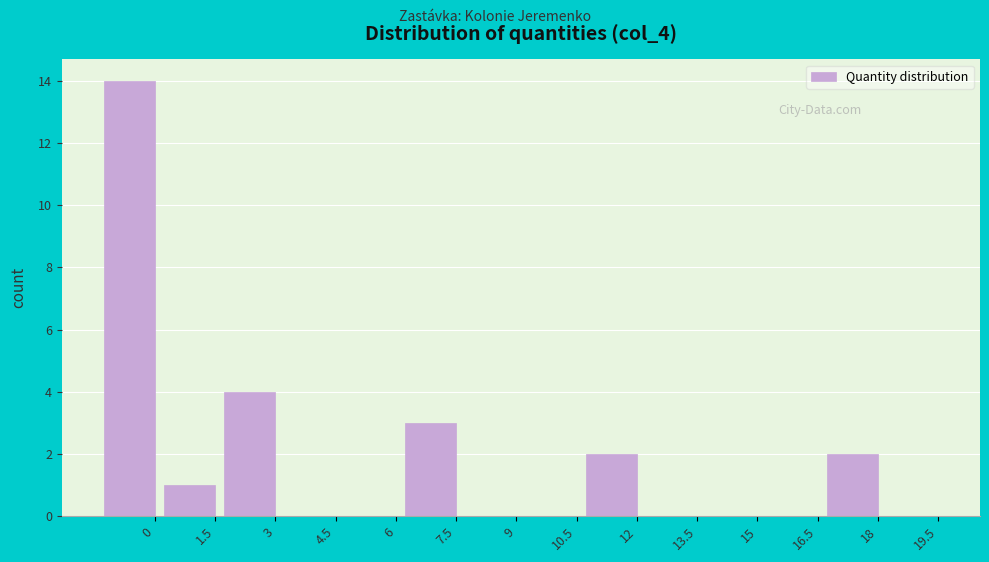

Reading right to left, extract all data points from this chart.

19.5=0	18=2	16.5=0	15=0	13.5=0	12=2	10.5=0	9=0	7.5=3	6=0	4.5=0	3=4	1.5=1	0=14